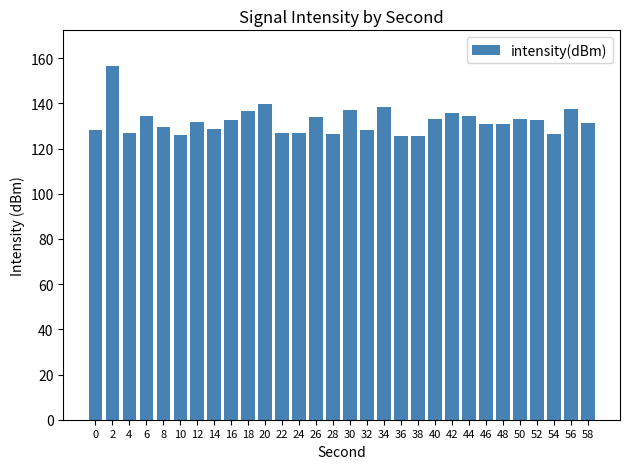

The value at 0 is 128.2. True or false?

True